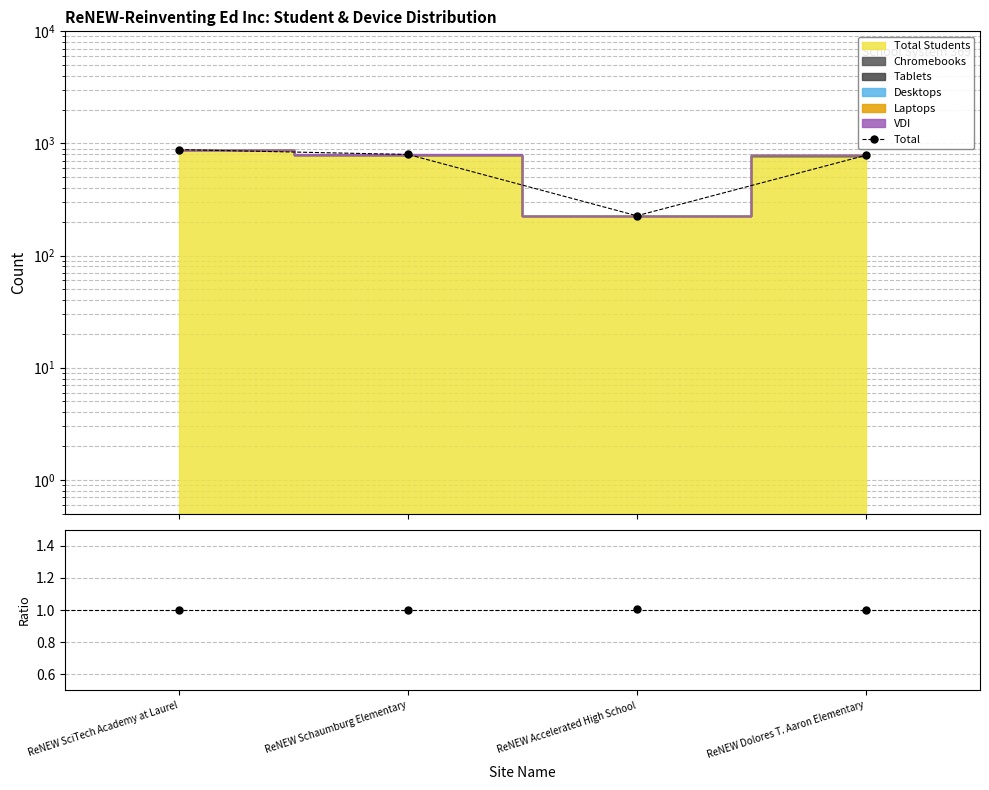

Which series has the largest total across all categories?

Total